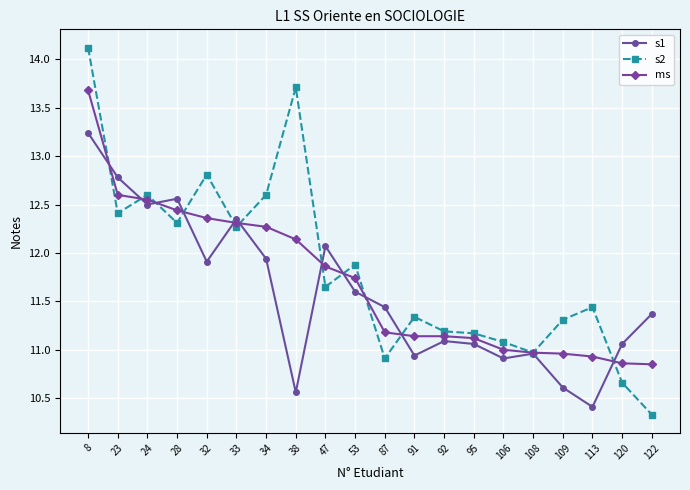

At which category does s2 reach its first local peak?

24